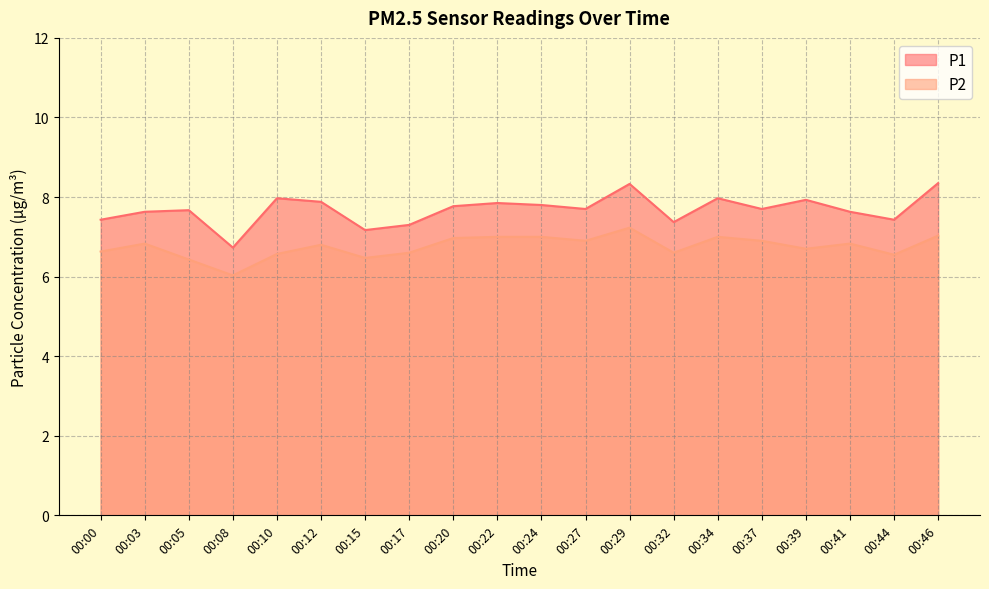

Reading left to right, transcribe all the data shown in this chart.

P1: 7.4	7.6	7.7	6.7	8.0	7.9	7.2	7.3	7.8	7.8	7.8	7.7	8.3	7.4	8.0	7.7	7.9	7.6	7.4	8.3
P2: 6.6	6.8	6.4	6.0	6.6	6.8	6.5	6.6	7.0	7.0	7.0	6.9	7.2	6.6	7.0	6.9	6.7	6.8	6.5	7.0